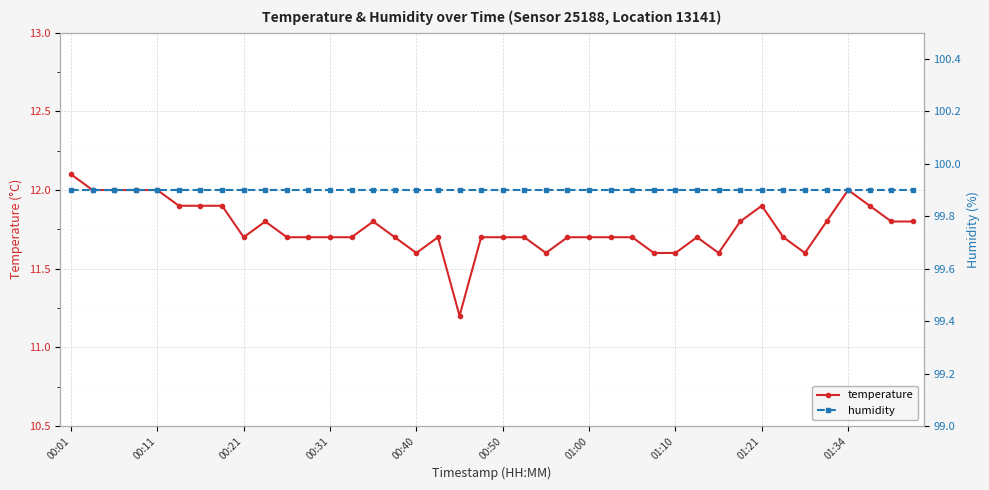

Which series has the largest total across all categories?

humidity